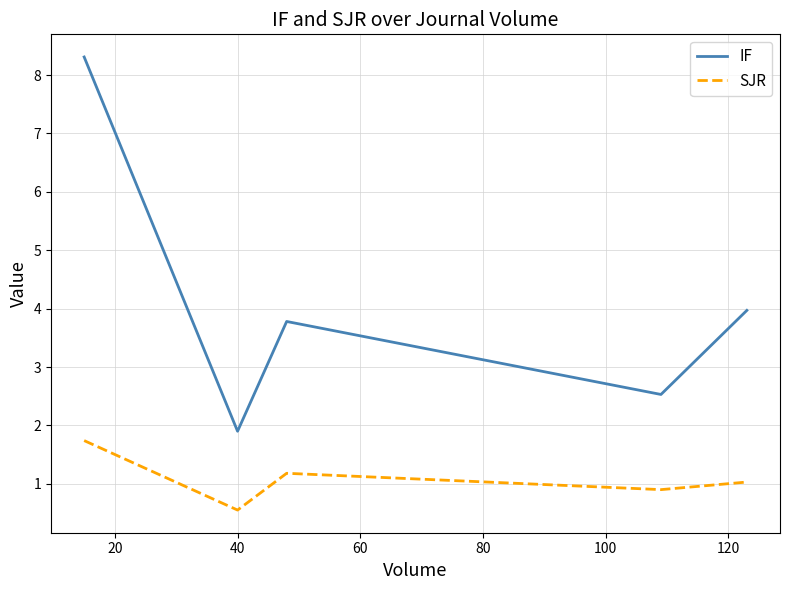

What is the minimum value for IF?

1.9